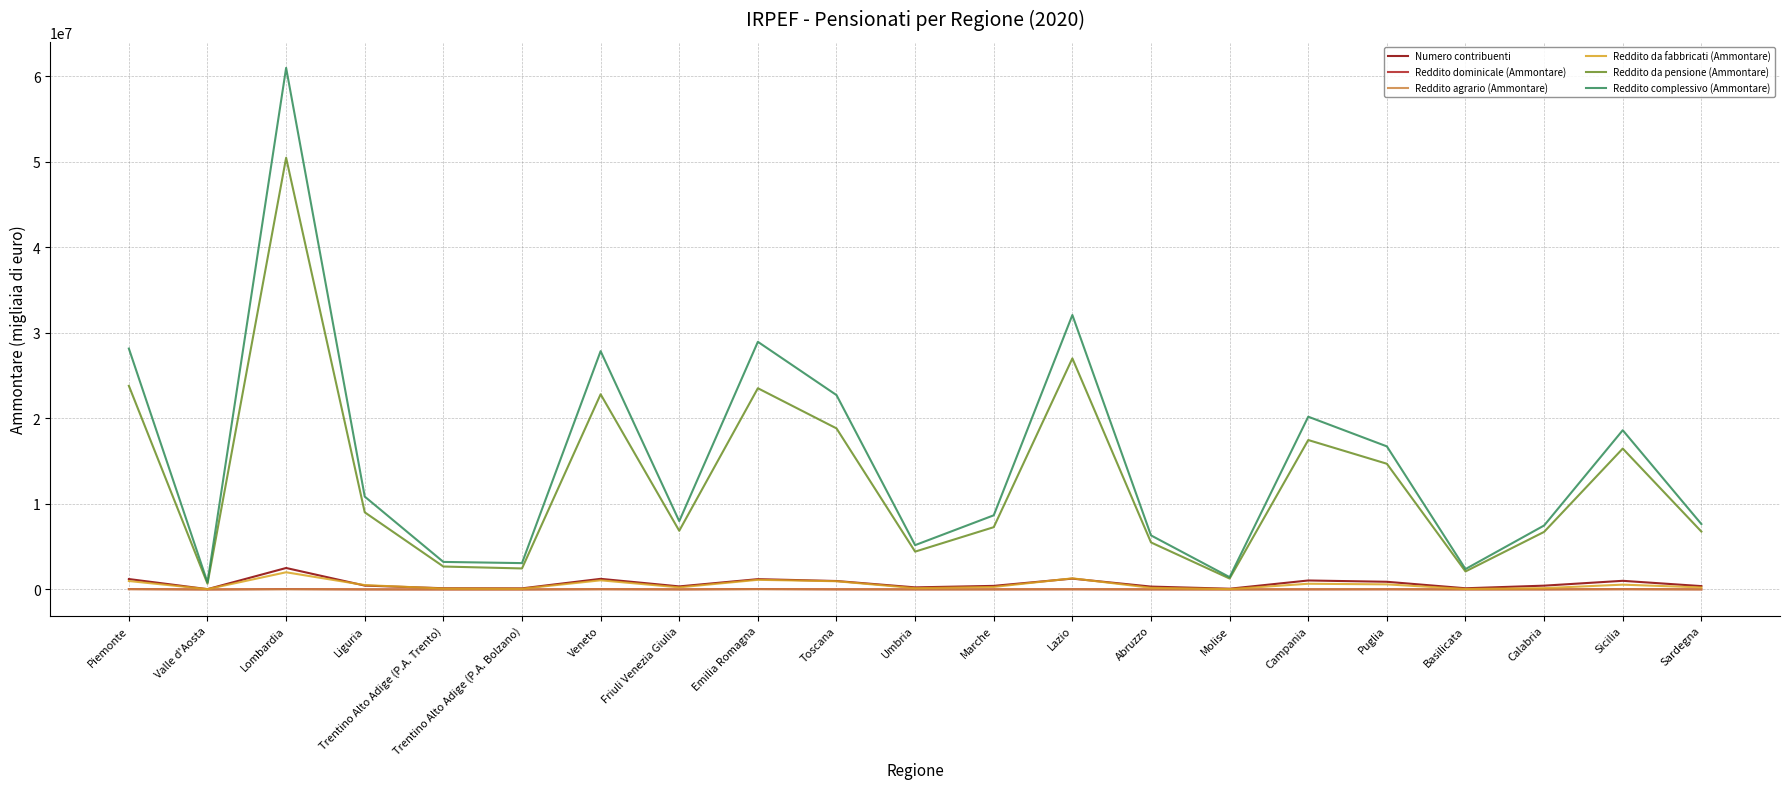

True or false: Reddito da fabbricati (Ammontare) and Reddito da pensione (Ammontare) intersect in this chart.

False